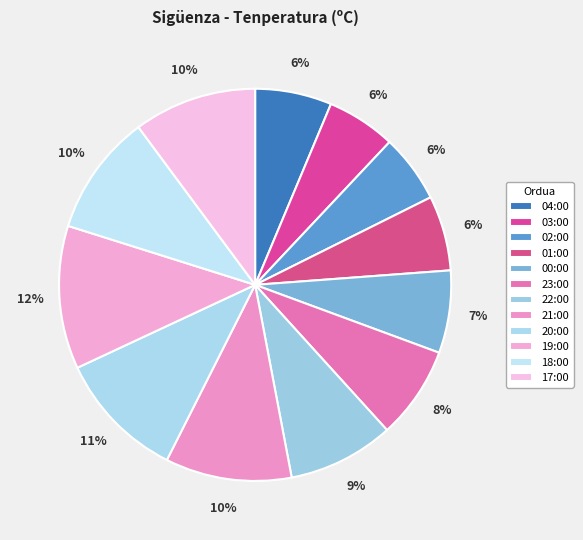

What is the largest slice in the pie chart?

19:00